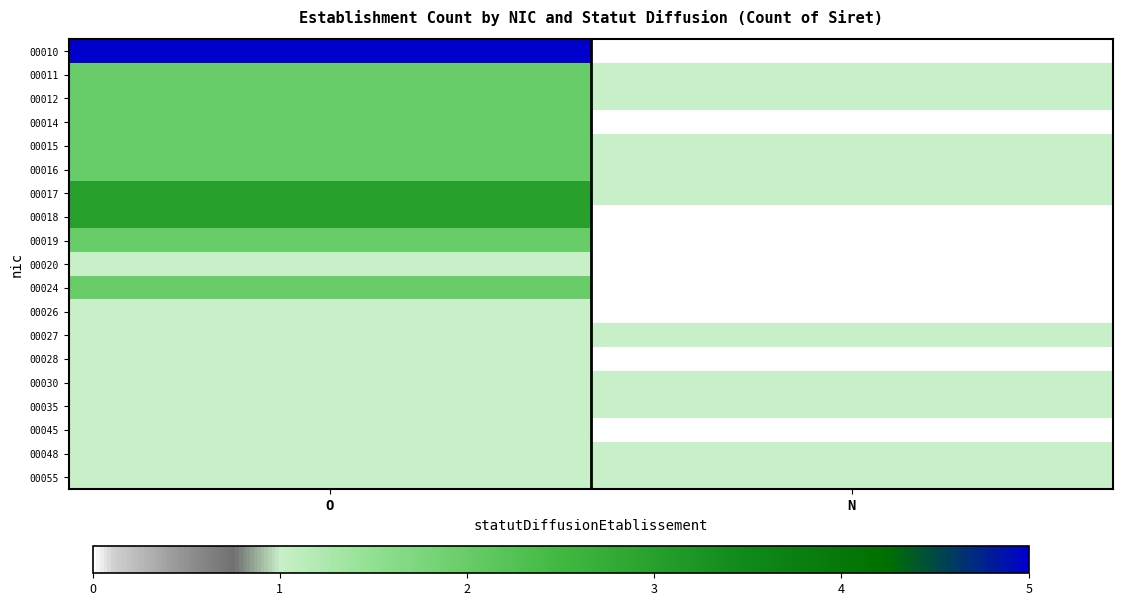

Reading left to right, list all the values displayed in this chart.

00010: O=5	N=0
00011: O=2	N=1
00012: O=2	N=1
00014: O=2	N=0
00015: O=2	N=1
00016: O=2	N=1
00017: O=3	N=1
00018: O=3	N=0
00019: O=2	N=0
00020: O=1	N=0
00024: O=2	N=0
00026: O=1	N=0
00027: O=1	N=1
00028: O=1	N=0
00030: O=1	N=1
00035: O=1	N=1
00045: O=1	N=0
00048: O=1	N=1
00055: O=1	N=1